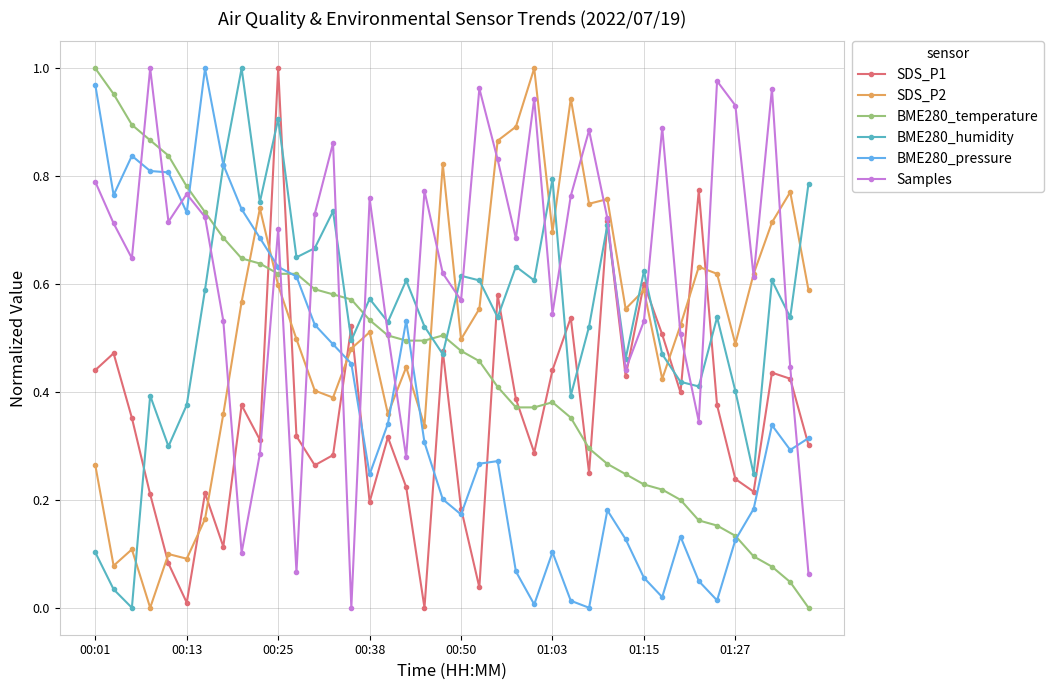

How many interior local peaks does the Samples series have?

12